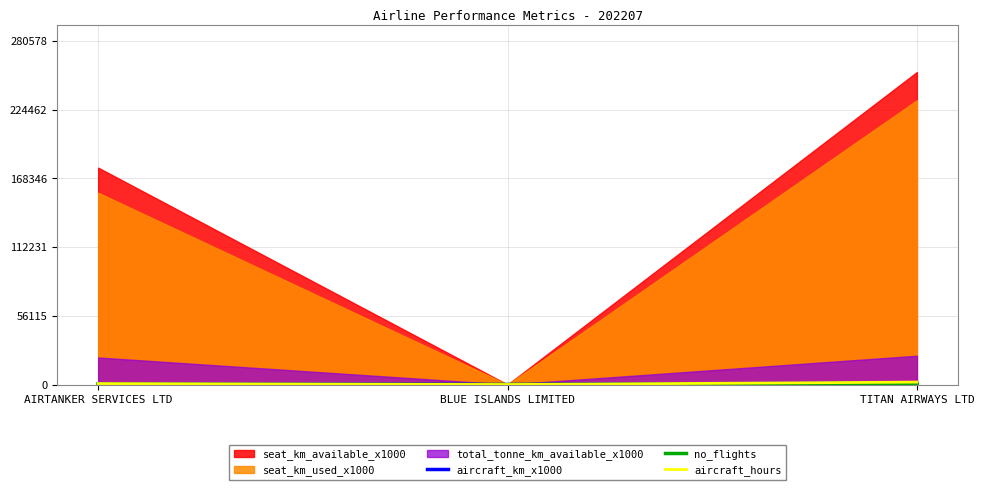

Count the no_flights values in the range 2 to 670.

3